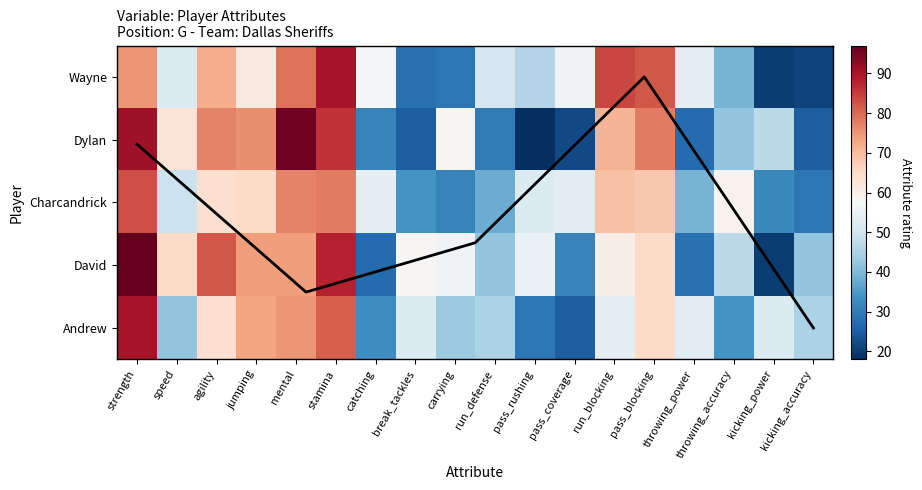

Read the Wayne value at pass_coverage.

56